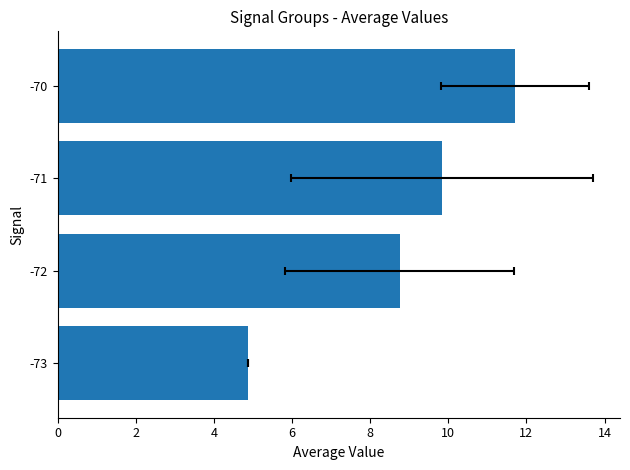

What is the approximate value at 0?

4.9